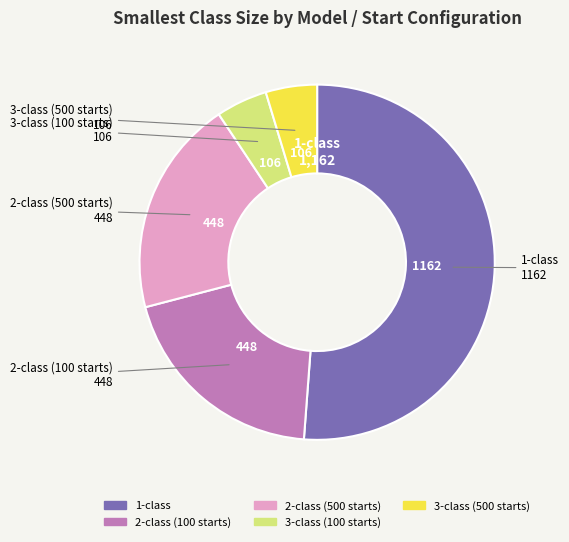

How many slices are in this pie chart?

5